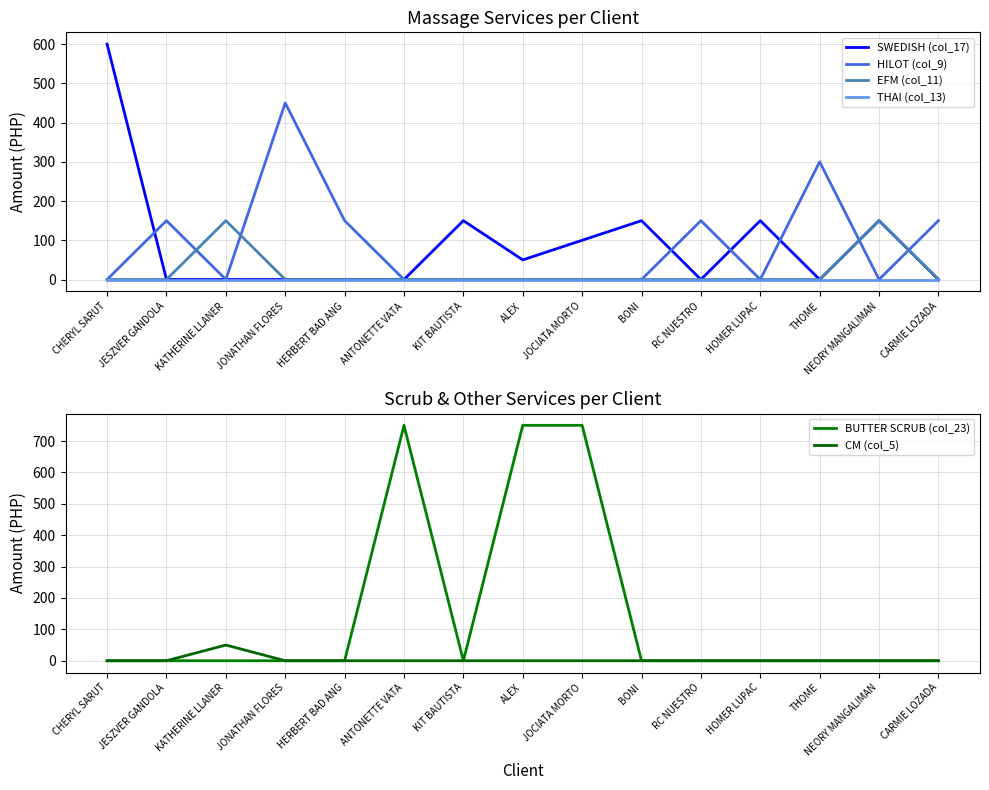

Which series changed the most between BONI and RC NUESTRO?

SWEDISH (col_17)